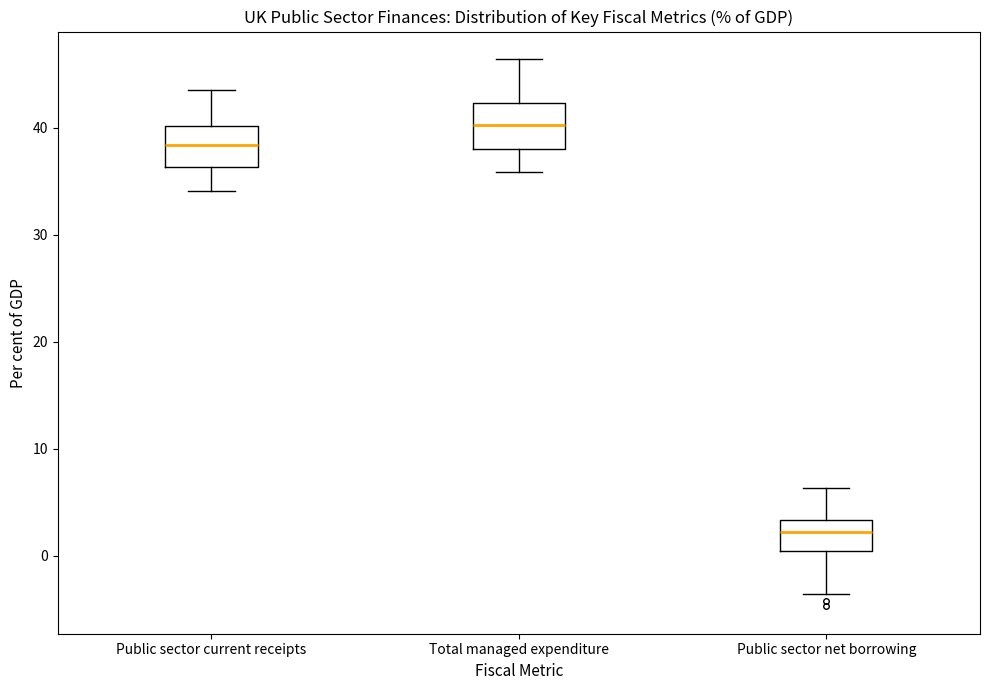

Reading left to right, read every box against the y-axis: the position of its median line, the range the box covers, and the ends of its whiskers. The values are not printed on the chart, so give them approximately, as read against the axis.

Public sector current receipts: median 38, box 36 to 40, whiskers 34 to 44
Total managed expenditure: median 40, box 38 to 42, whiskers 36 to 46
Public sector net borrowing: median 2, box 0 to 3, whiskers -4 to 6